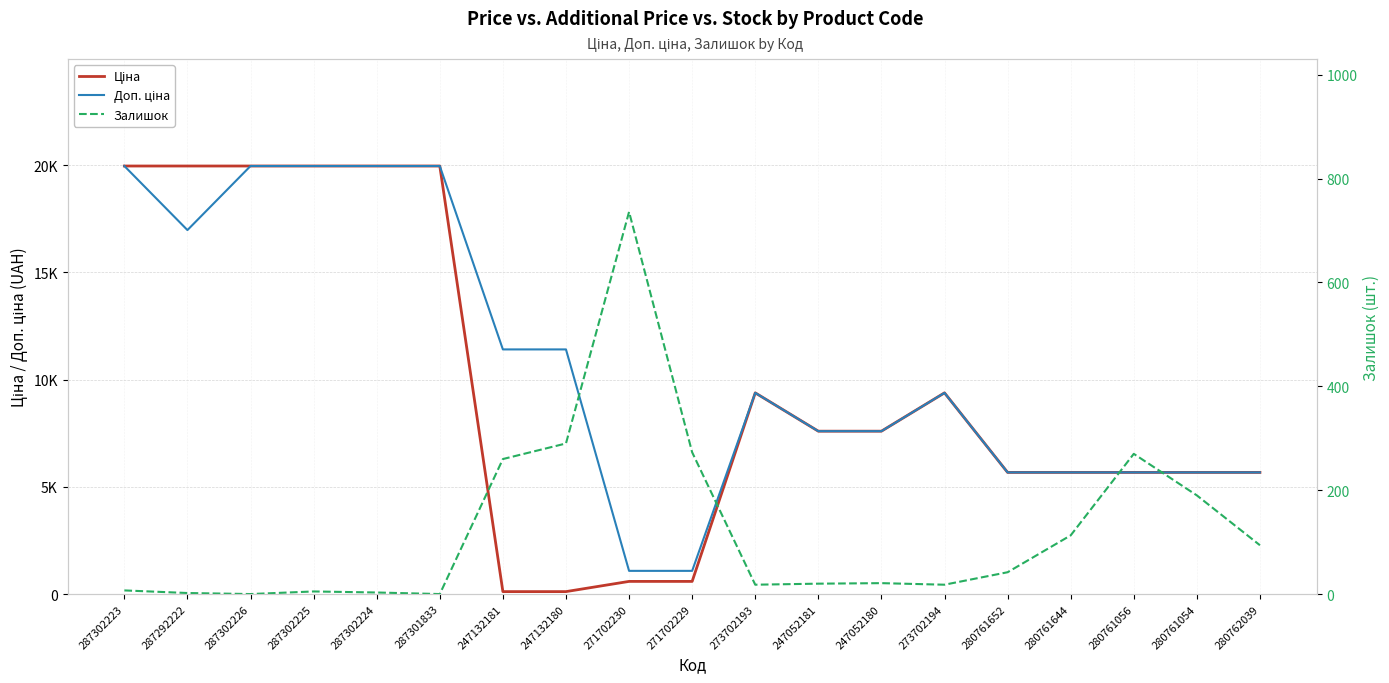

What is the total value across all series at 287301833?

39928.3